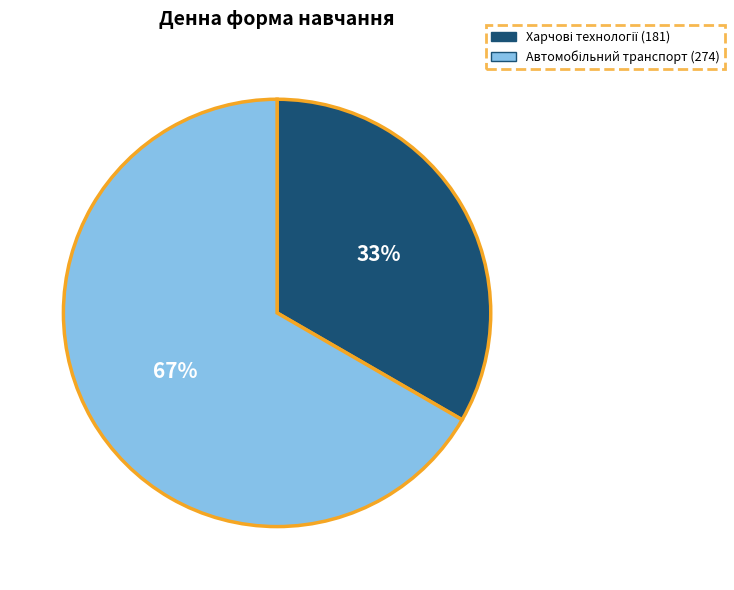

To the nearest percent, what is the average slice percentage?

50%